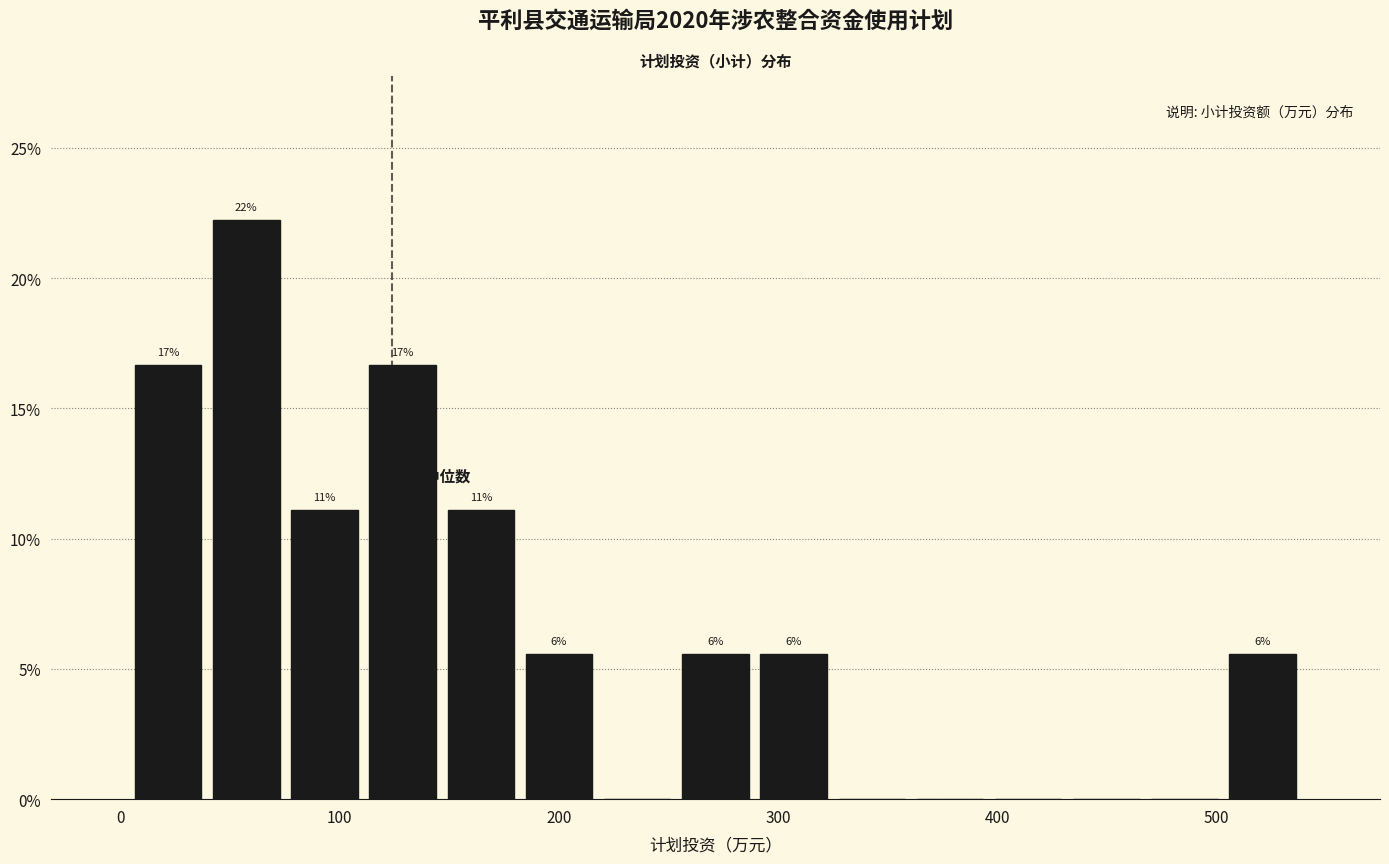

Read against the x-axis, roughly where is the centre of the tallest bar?

60